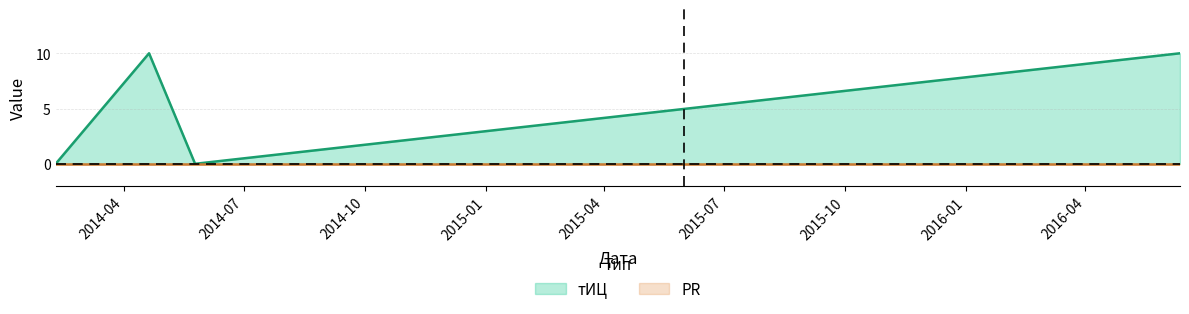

True or false: the data has more than 0 interior local peaks.

True